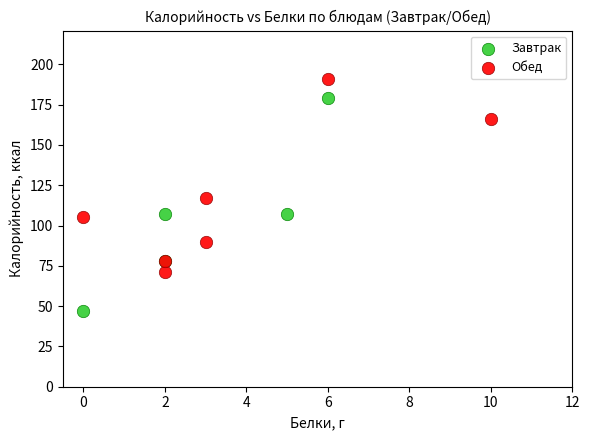

What are all the series names shown in the legend?

Завтрак, Обед